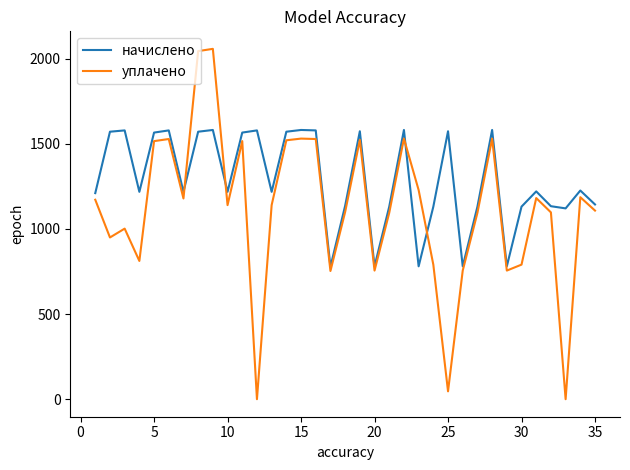

What is the difference between the maximum and minimum values in the начислено series?

803.5